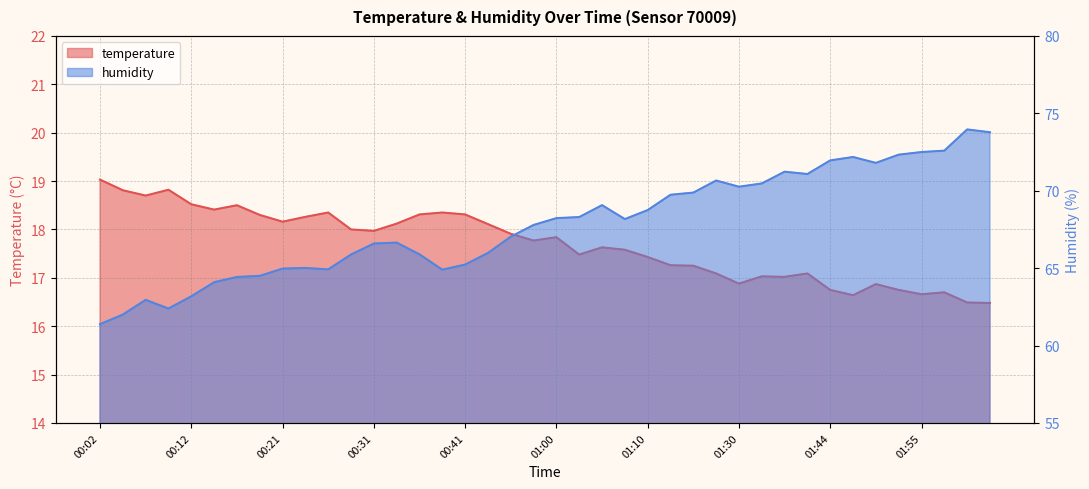

List the series in order of their overall mean, lowest first.

temperature, humidity